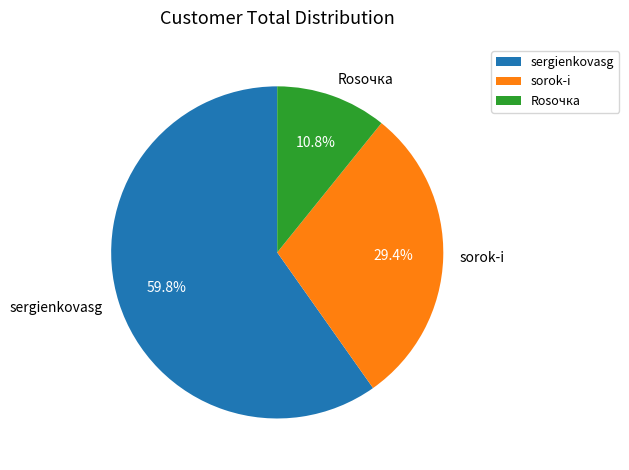

The Rosочка slice represents 23% of the pie. True or false?

False